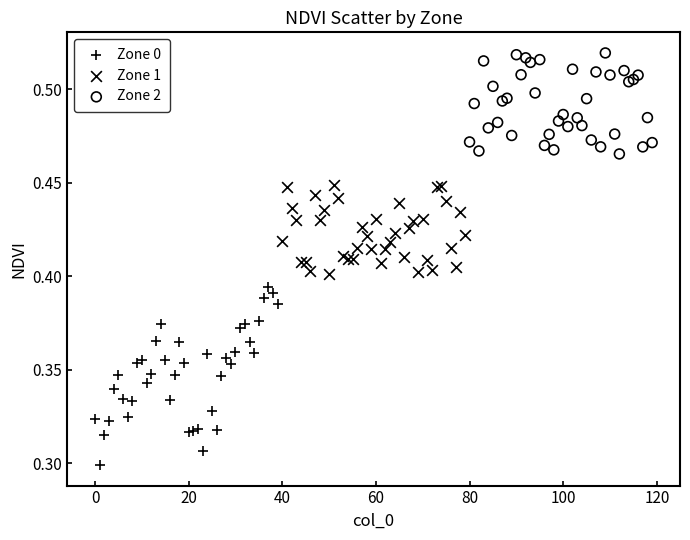

Which series contains the highest Y value?

Zone 2